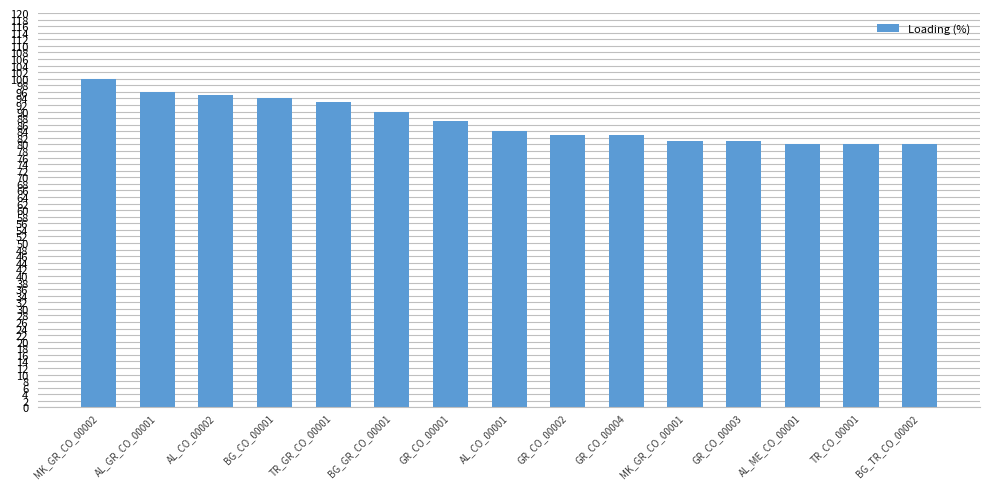

Which label corresponds to the largest value in the chart?

MK_GR_CO_00002